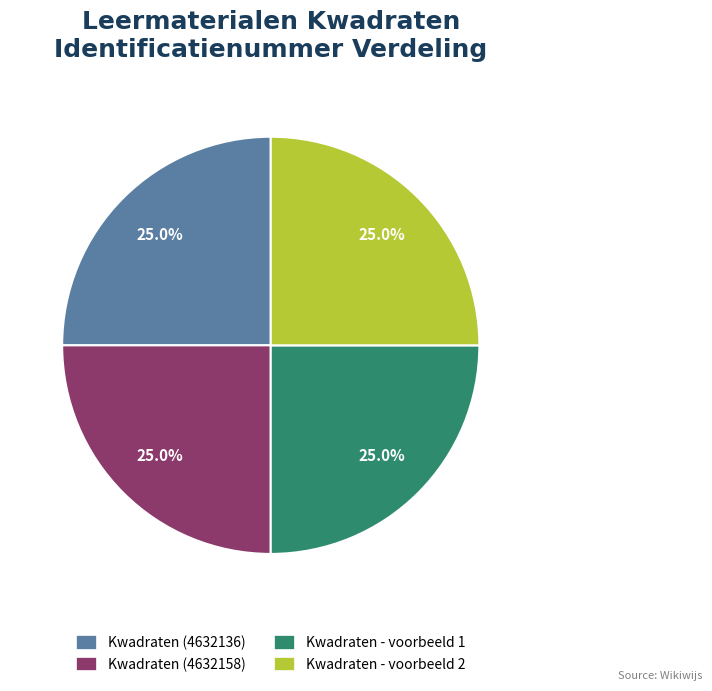

What percentage is NOT represented by Kwadraten (4632158)?

75.0%